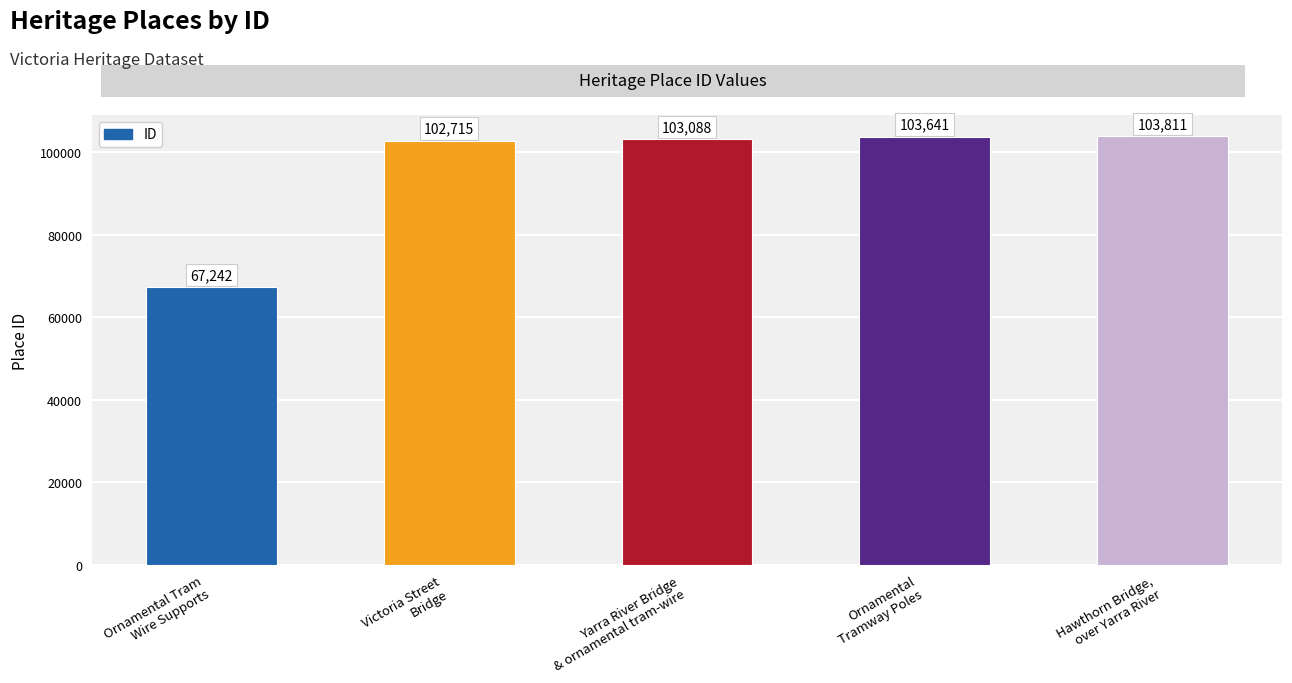

Reading left to right, transcribe all the data shown in this chart.

67242	102715	103088	103641	103811